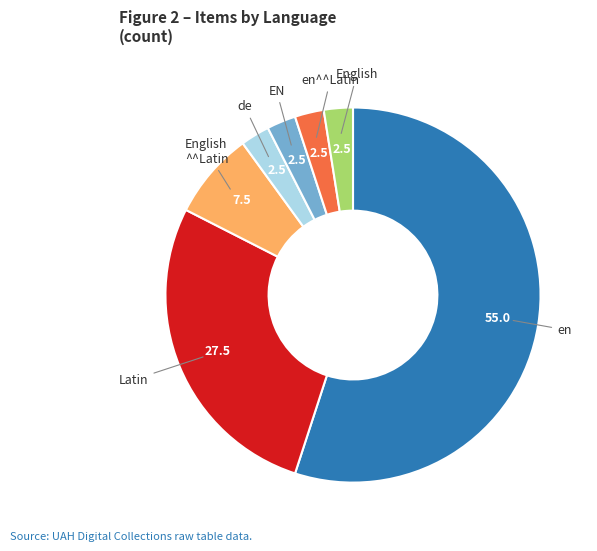

Is there a majority slice in this chart?

Yes